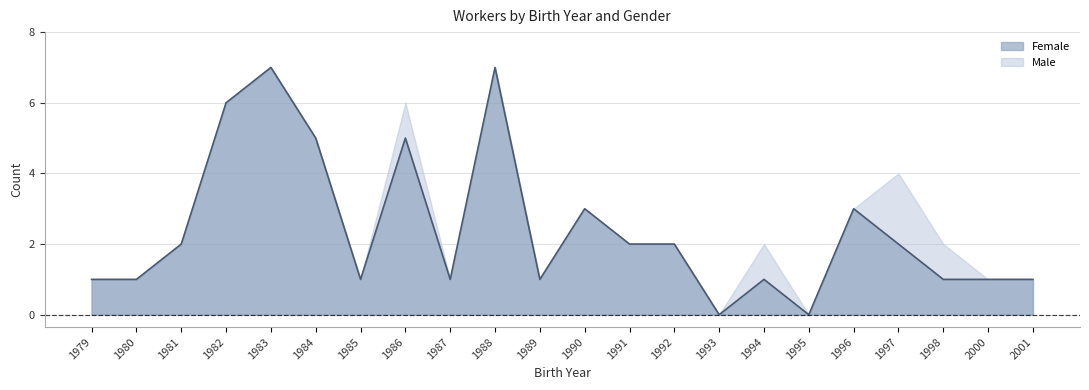

List the labels in order of value, largest first.

1983, 1988, 1982, 1984, 1986, 1990, 1996, 1981, 1991, 1992, 1997, 1979, 1980, 1985, 1987, 1989, 1994, 1998, 2000, 2001, 1993, 1995